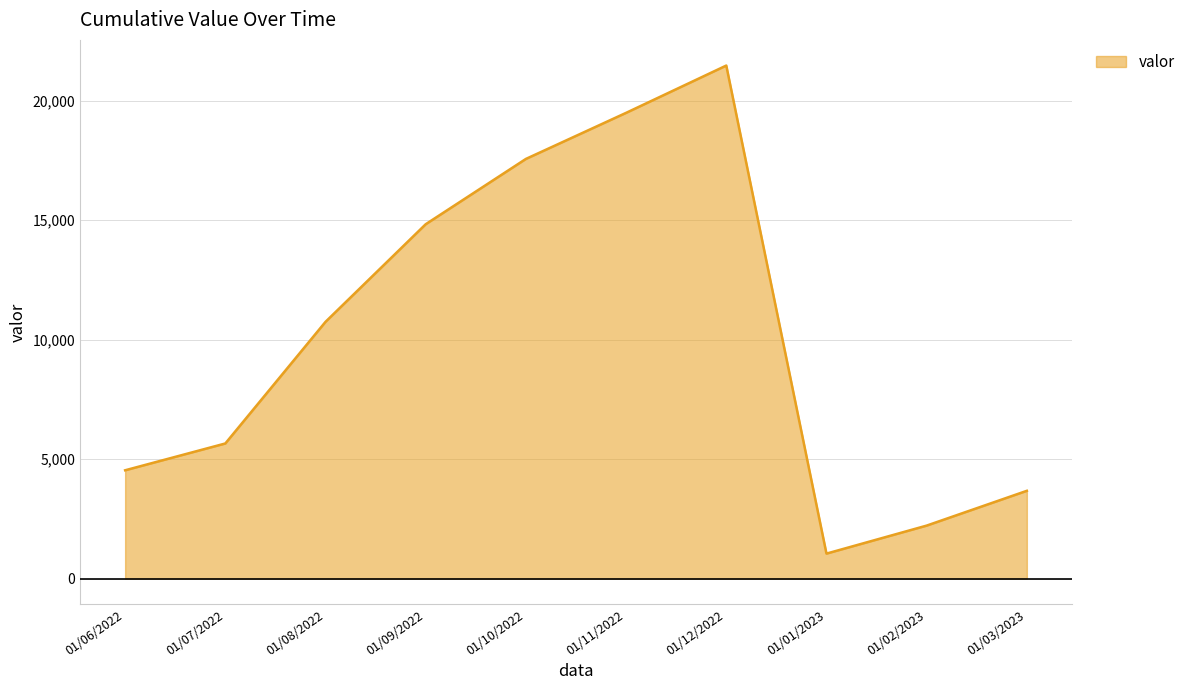

Where is the data nearest to the value 11258?

01/08/2022